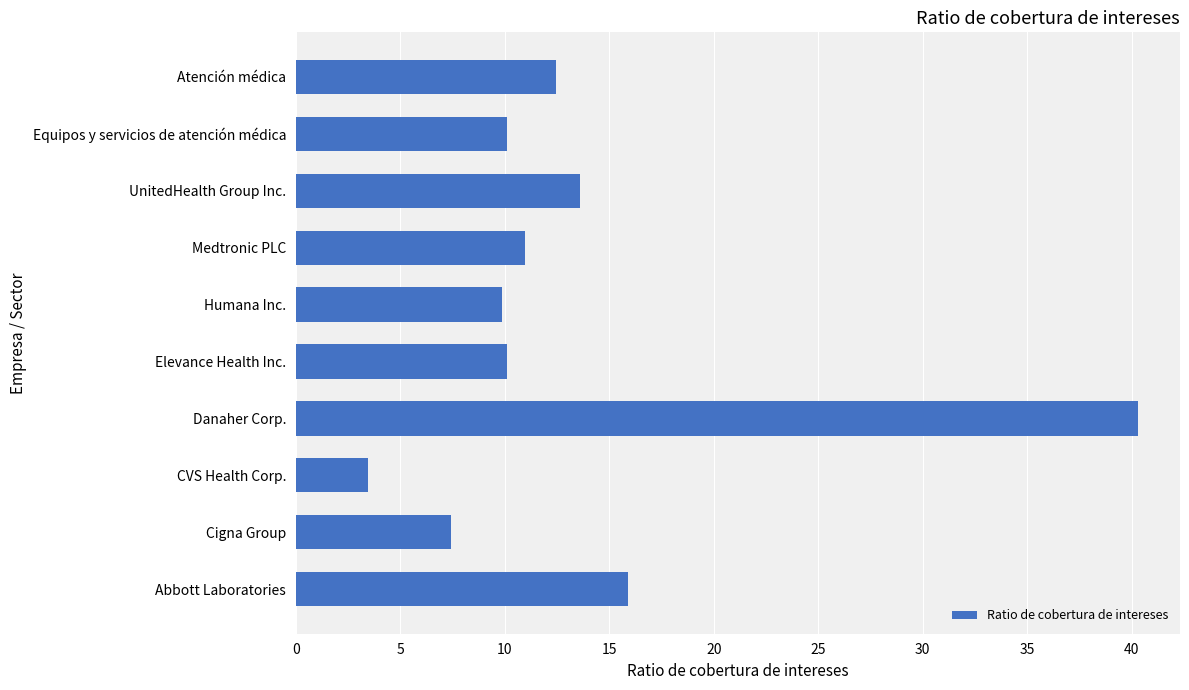

What is the change in value from Cigna Group to Elevance Health Inc.?

+2.7